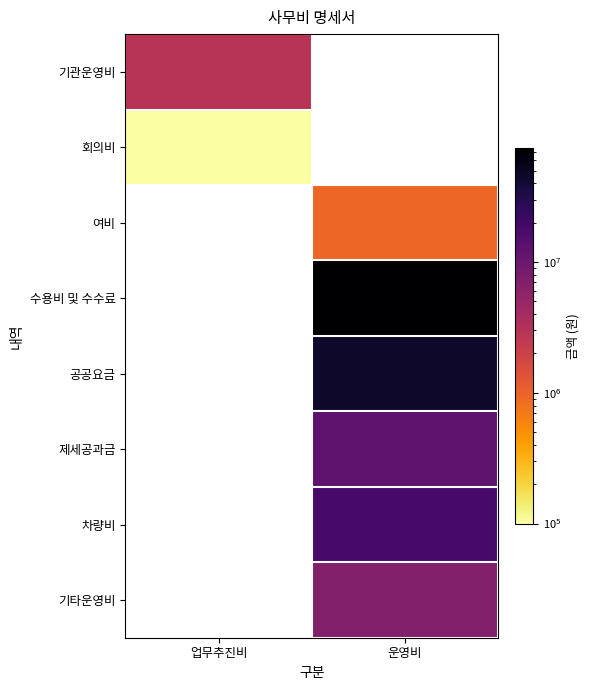

How many positive values does the 회의비 series have?

1